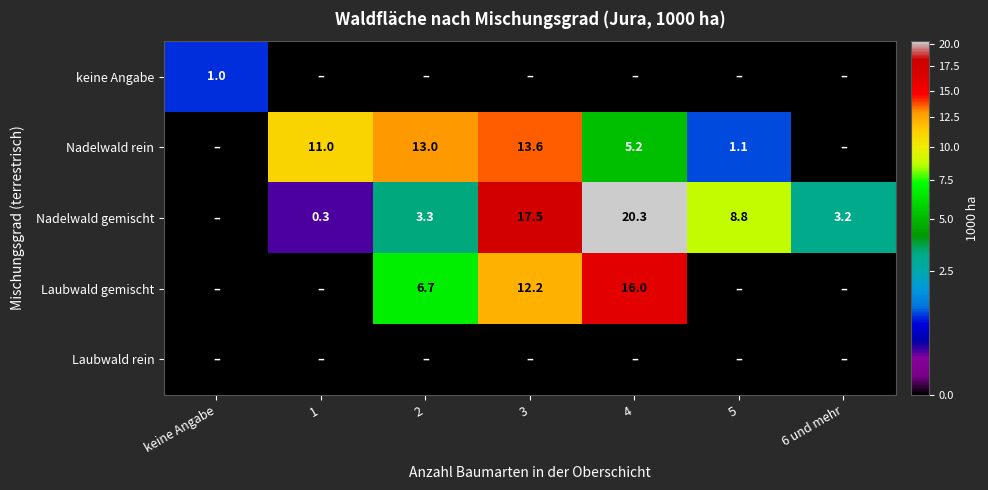

Is it true that Nadelwald rein equals 7.0 at 4?

False